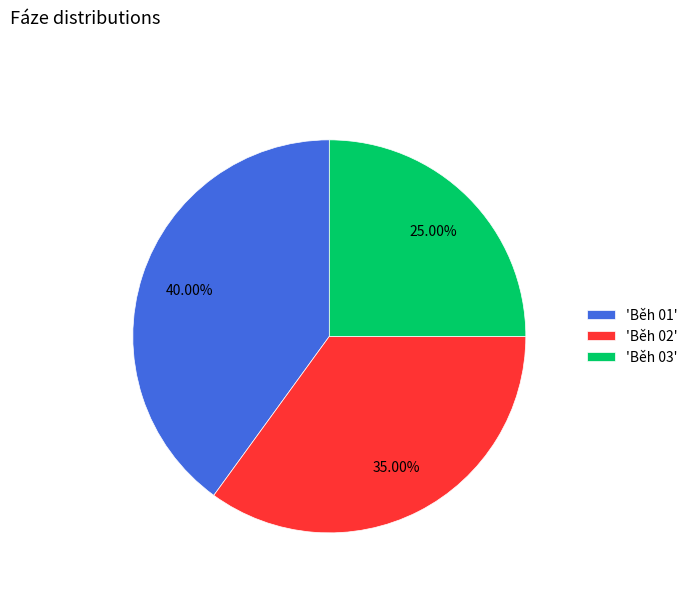

Which slice is the largest?

'Běh 01'